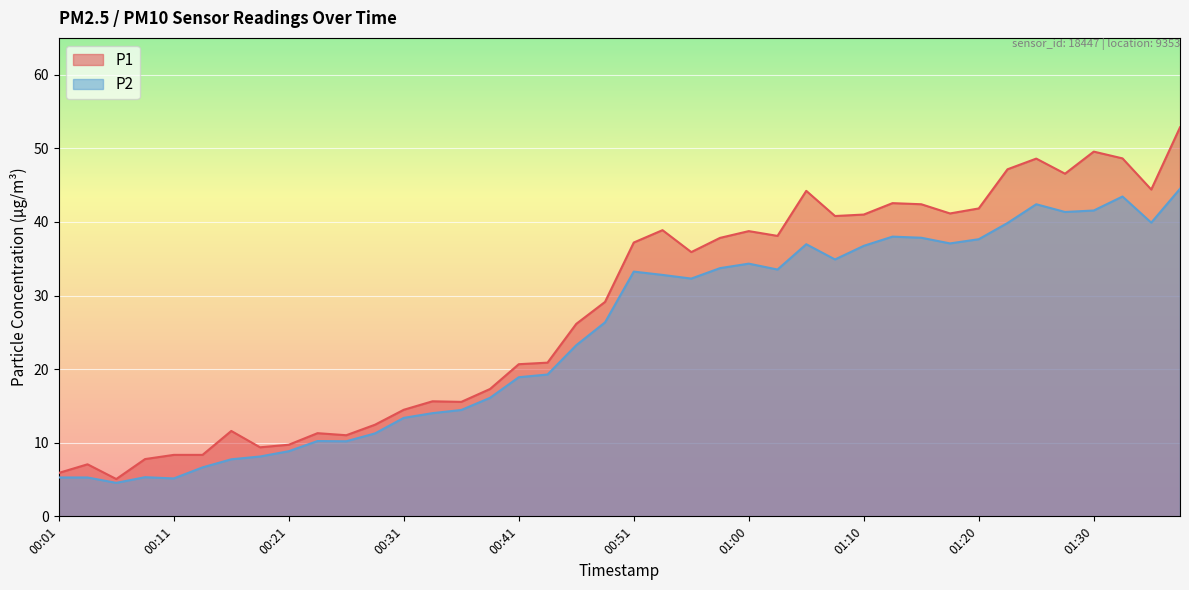

What is the sum of the P1 values at 01:23 and 01:13?

89.7